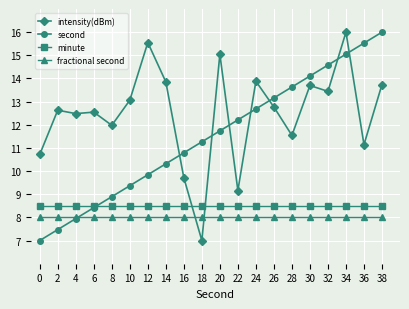

Rank the series at 36 from lowest to highest value.

fractional second, minute, intensity(dBm), second